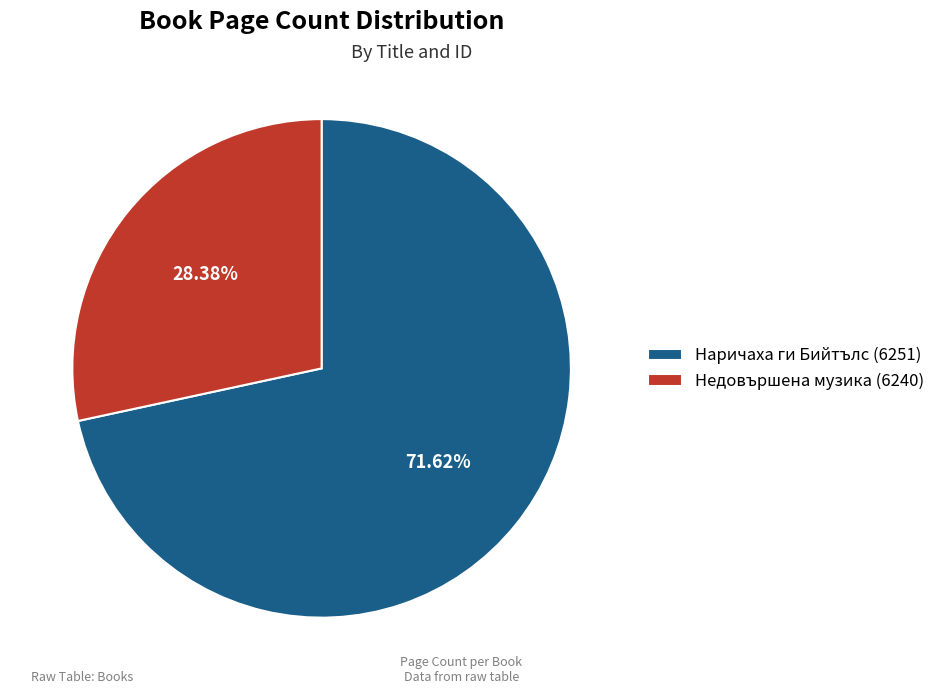

To the nearest percent, what portion does Недовършена музика (6240) represent?

28%